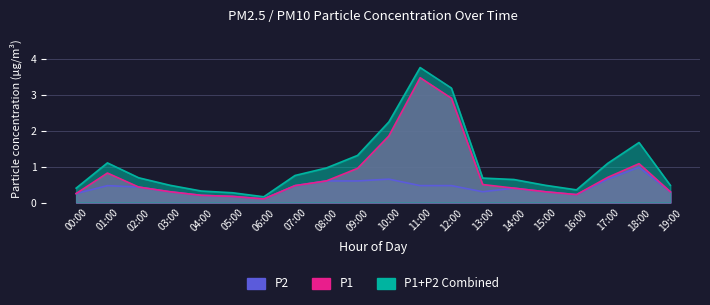

At which category does P2 reach its first local valley?

06:00